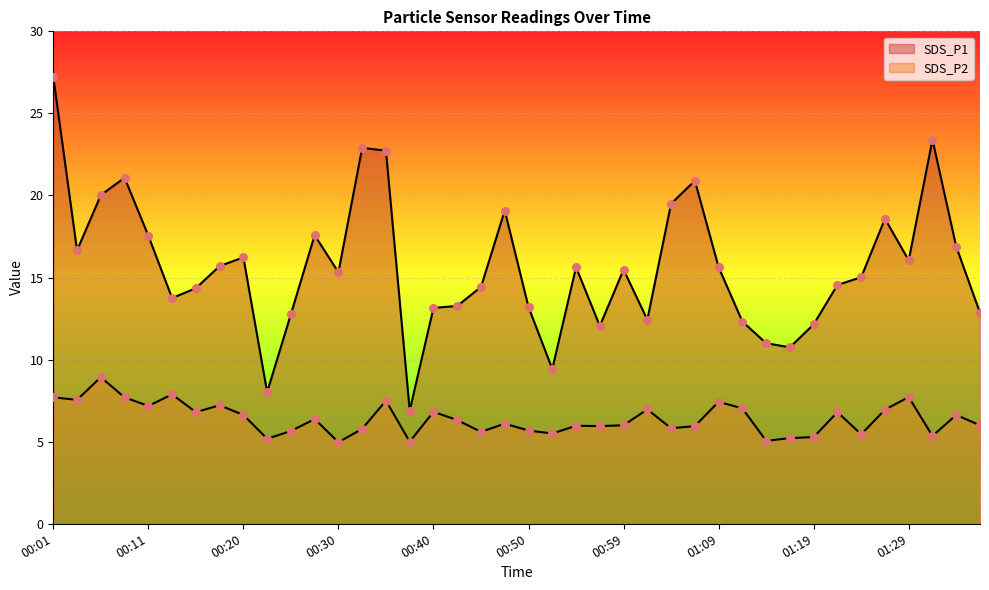

What are all the series names shown in the legend?

SDS_P1, SDS_P2